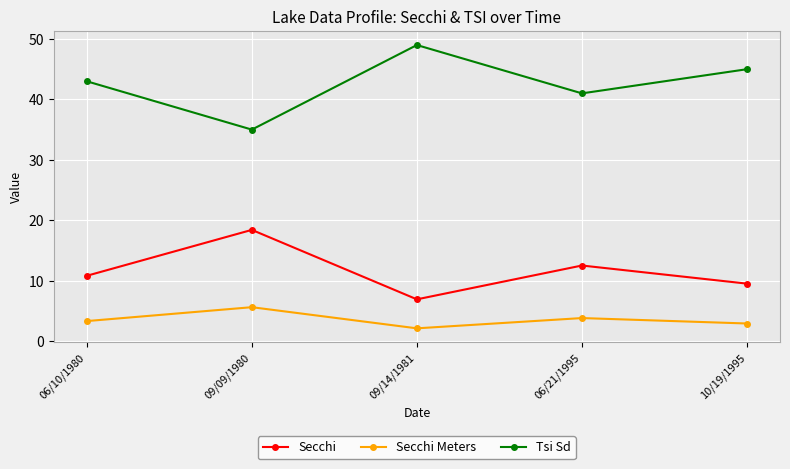

What is the lowest value of the Secchi series?

6.9